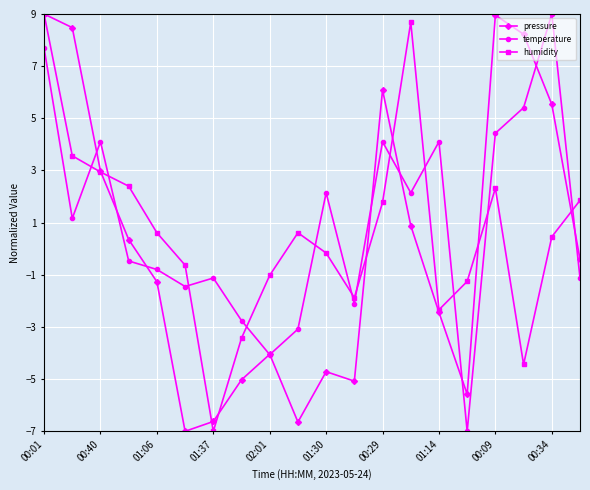

What is the value of the pressure point at the 1st from the left?

9.0